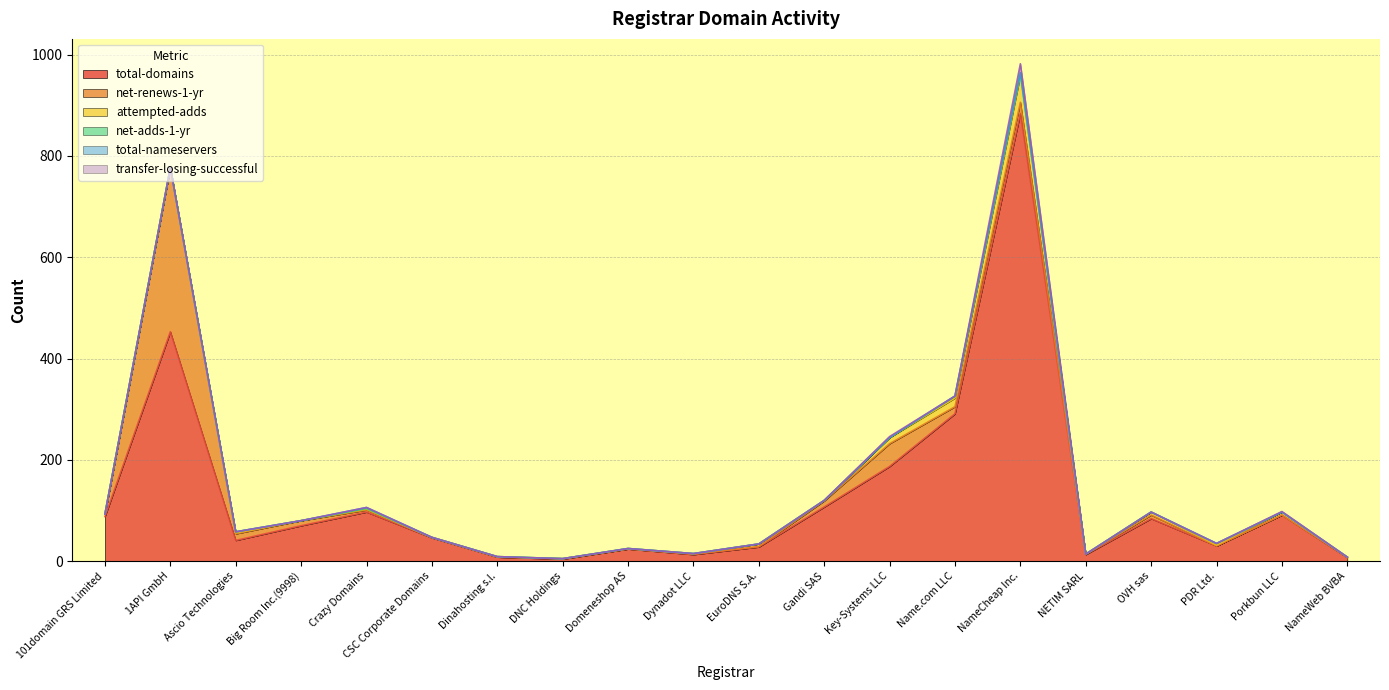

Reading left to right, what are all the values shown in this chart?

total-domains: 101domain GRS Limited=88	1API GmbH=453	Ascio Technologies=41	Big Room Inc.(9998)=70	Crazy Domains=97	CSC Corporate Domains=46	Dinahosting s.l.=8	DNC Holdings=4	Domeneshop AS=24	Dynadot LLC=13	EuroDNS S.A.=28	Gandi SAS=107	Key-Systems LLC=187	Name.com LLC=291	NameCheap Inc.=884	NETIM SARL=13	OVH sas=84	PDR Ltd.=30	Porkbun LLC=91	NameWeb BVBA=7
net-renews-1-yr: 101domain GRS Limited=5	1API GmbH=324	Ascio Technologies=13	Big Room Inc.(9998)=10	Crazy Domains=4	CSC Corporate Domains=1	Dinahosting s.l.=0	DNC Holdings=1	Domeneshop AS=0	Dynadot LLC=1	EuroDNS S.A.=1	Gandi SAS=12	Key-Systems LLC=45	Name.com LLC=14	NameCheap Inc.=22	NETIM SARL=1	OVH sas=7	PDR Ltd.=0	Porkbun LLC=0	NameWeb BVBA=1
attempted-adds: 101domain GRS Limited=0	1API GmbH=0	Ascio Technologies=2	Big Room Inc.(9998)=0	Crazy Domains=2	CSC Corporate Domains=0	Dinahosting s.l.=1	DNC Holdings=0	Domeneshop AS=1	Dynadot LLC=1	EuroDNS S.A.=5	Gandi SAS=1	Key-Systems LLC=12	Name.com LLC=17	NameCheap Inc.=53	NETIM SARL=0	OVH sas=6	PDR Ltd.=2	Porkbun LLC=6	NameWeb BVBA=0
net-adds-1-yr: 101domain GRS Limited=0	1API GmbH=0	Ascio Technologies=2	Big Room Inc.(9998)=0	Crazy Domains=1	CSC Corporate Domains=0	Dinahosting s.l.=0	DNC Holdings=0	Domeneshop AS=0	Dynadot LLC=0	EuroDNS S.A.=0	Gandi SAS=0	Key-Systems LLC=0	Name.com LLC=4	NameCheap Inc.=5	NETIM SARL=0	OVH sas=0	PDR Ltd.=3	Porkbun LLC=0	NameWeb BVBA=0
total-nameservers: 101domain GRS Limited=0	1API GmbH=0	Ascio Technologies=0	Big Room Inc.(9998)=0	Crazy Domains=2	CSC Corporate Domains=0	Dinahosting s.l.=0	DNC Holdings=0	Domeneshop AS=0	Dynadot LLC=0	EuroDNS S.A.=0	Gandi SAS=0	Key-Systems LLC=0	Name.com LLC=0	NameCheap Inc.=0	NETIM SARL=0	OVH sas=0	PDR Ltd.=0	Porkbun LLC=0	NameWeb BVBA=0
transfer-losing-successful: 101domain GRS Limited=0	1API GmbH=0	Ascio Technologies=0	Big Room Inc.(9998)=0	Crazy Domains=0	CSC Corporate Domains=0	Dinahosting s.l.=0	DNC Holdings=0	Domeneshop AS=0	Dynadot LLC=0	EuroDNS S.A.=0	Gandi SAS=0	Key-Systems LLC=2	Name.com LLC=0	NameCheap Inc.=18	NETIM SARL=0	OVH sas=0	PDR Ltd.=0	Porkbun LLC=1	NameWeb BVBA=0